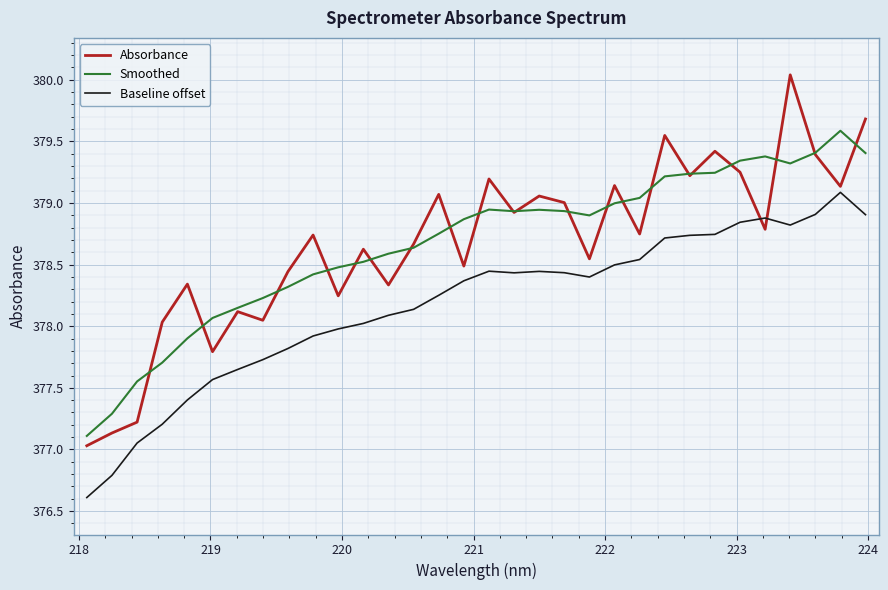

What is the smallest value displayed?

376.6